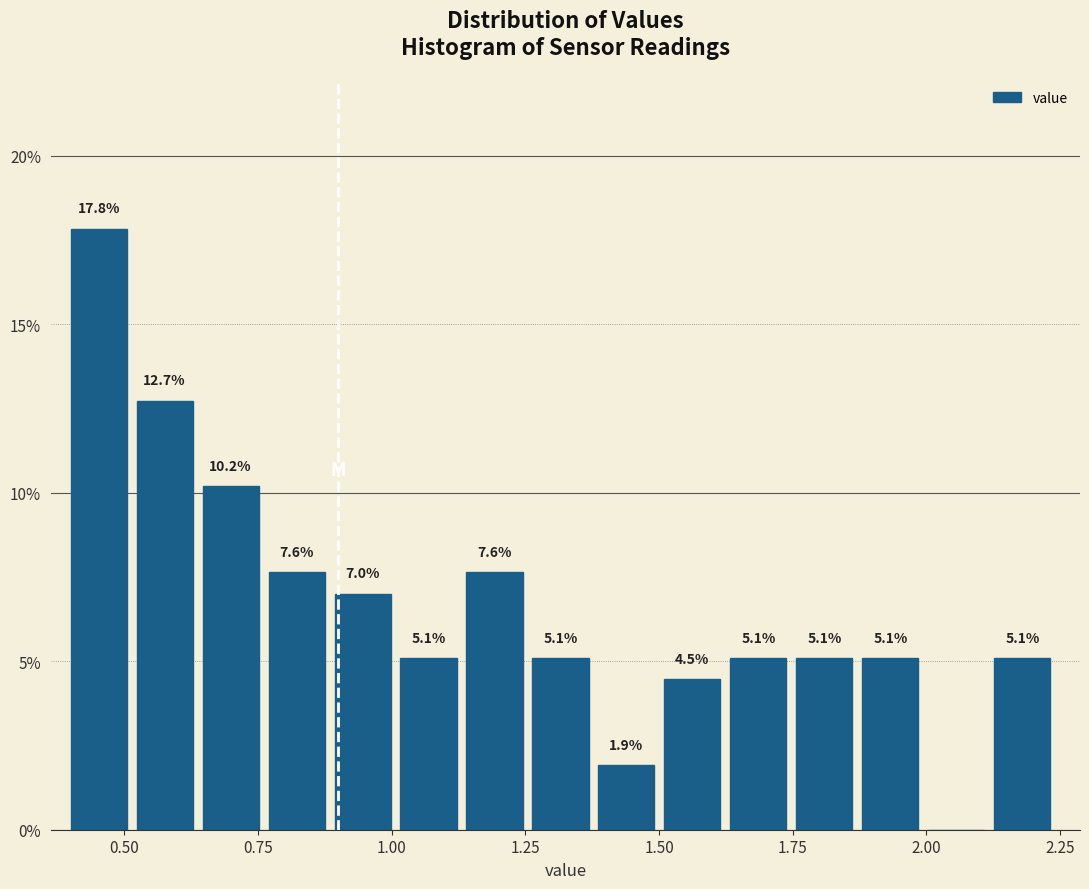

Read against the x-axis, roughly where is the centre of the tallest bar?

0.45